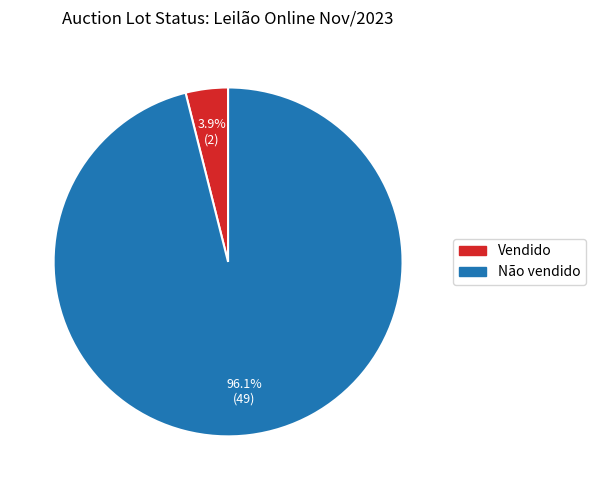

Rank the categories by value from highest to lowest.

Não vendido, Vendido